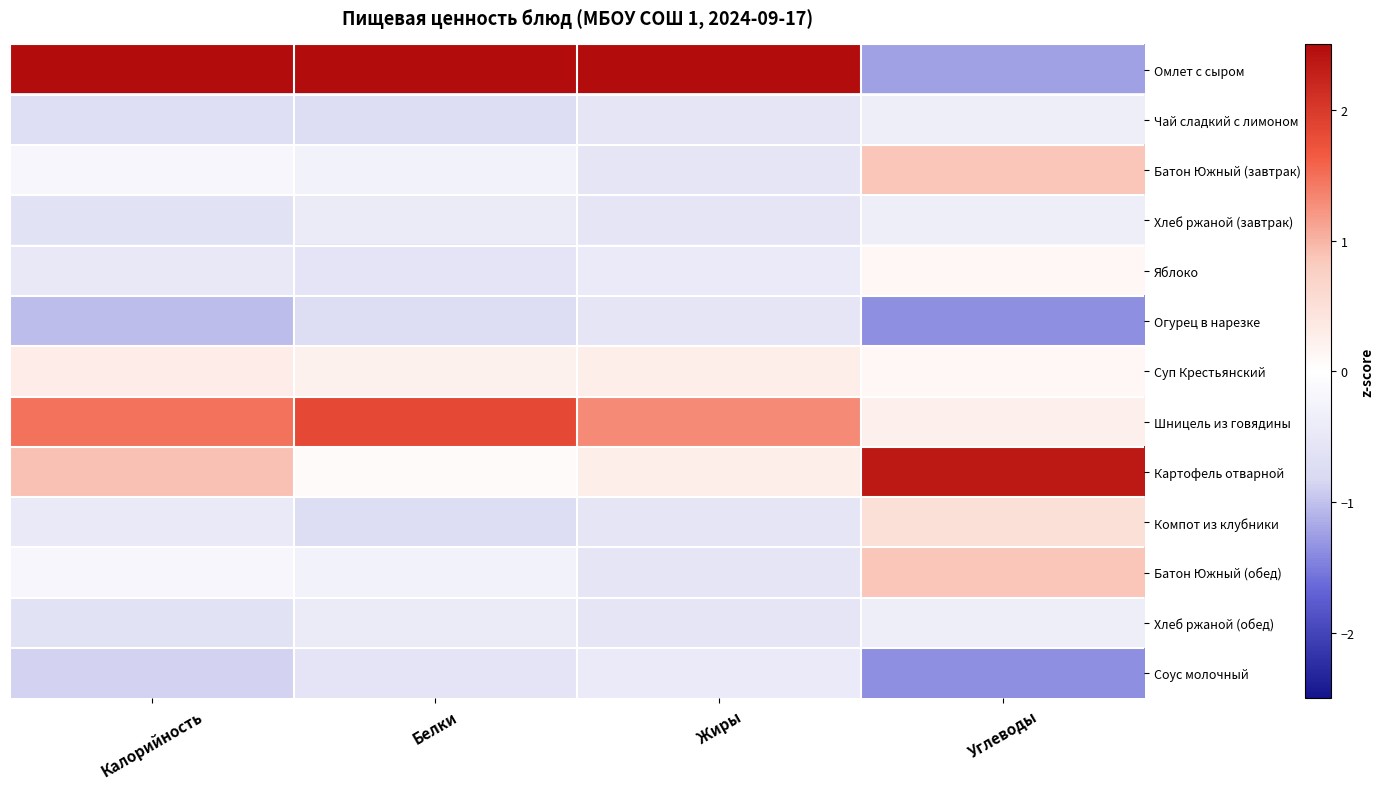

What is the greatest value displayed?

2.9